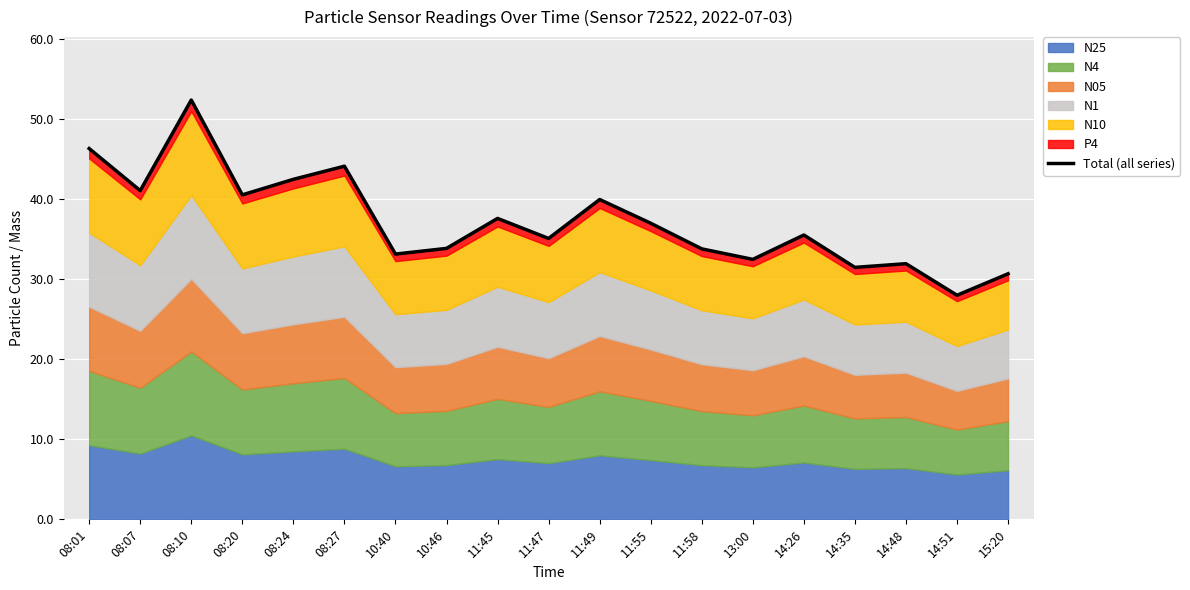

List the labels in order of value, smallest first.

14:51, 15:20, 14:35, 14:48, 13:00, 10:40, 11:58, 10:46, 11:47, 14:26, 11:55, 11:45, 11:49, 08:20, 08:07, 08:24, 08:27, 08:01, 08:10